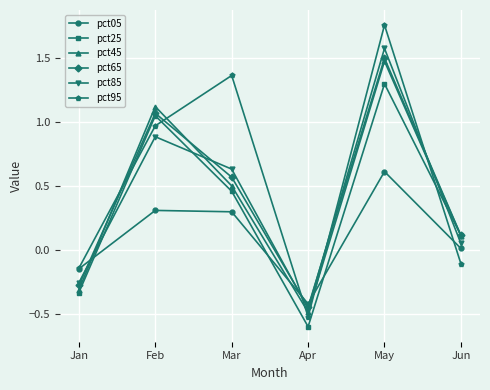

At how many categories does at least one series exceed 0?

4